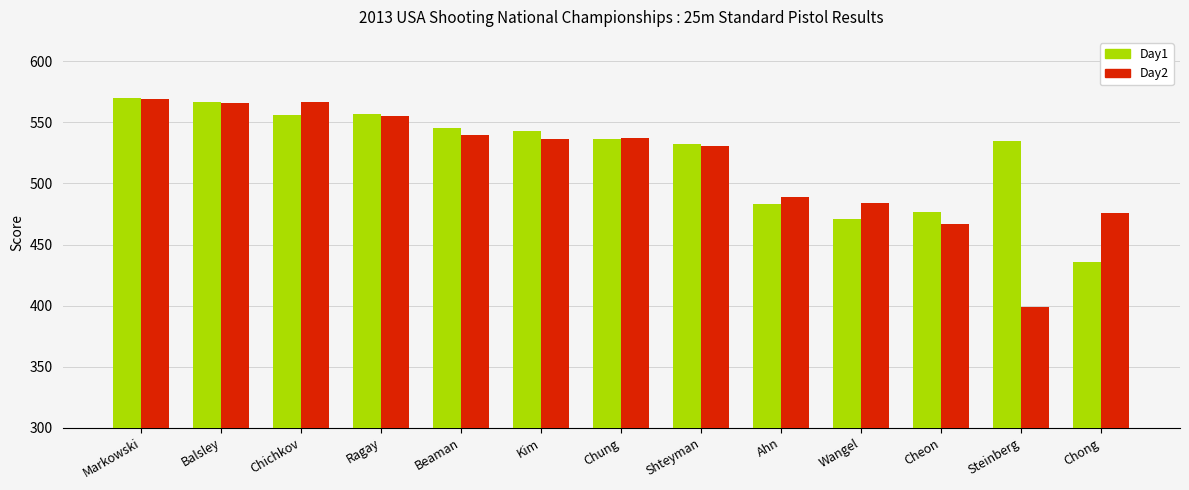

Is the value of Day1 at Chong greater than the value of Day2 at Ragay?

No